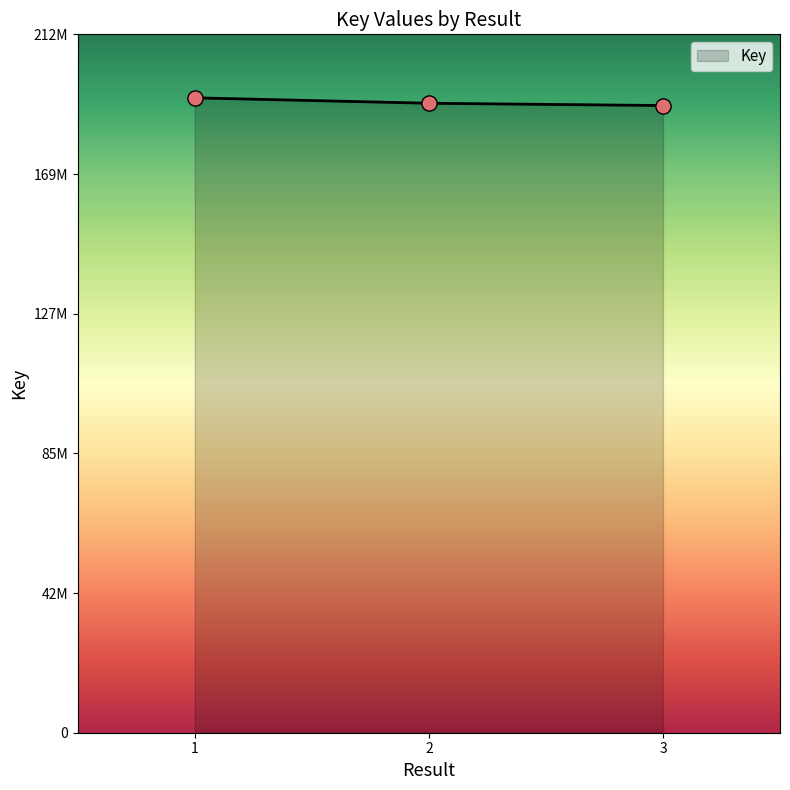

Approximately how many times larger is the value at 2 compared to 3?

1.0